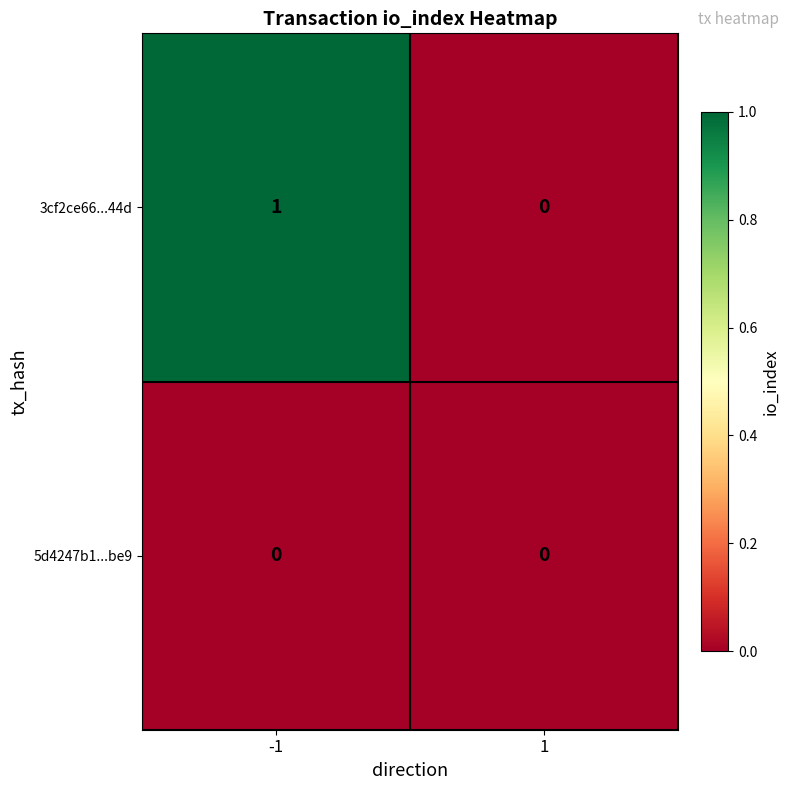

Which series has the largest total across all categories?

3cf2ce66...44d